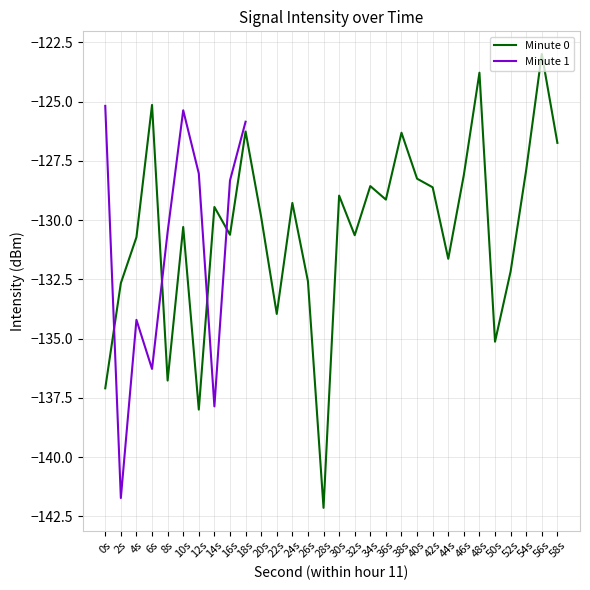

Is it true that Minute 0 equals -78.5 at 52s?

False